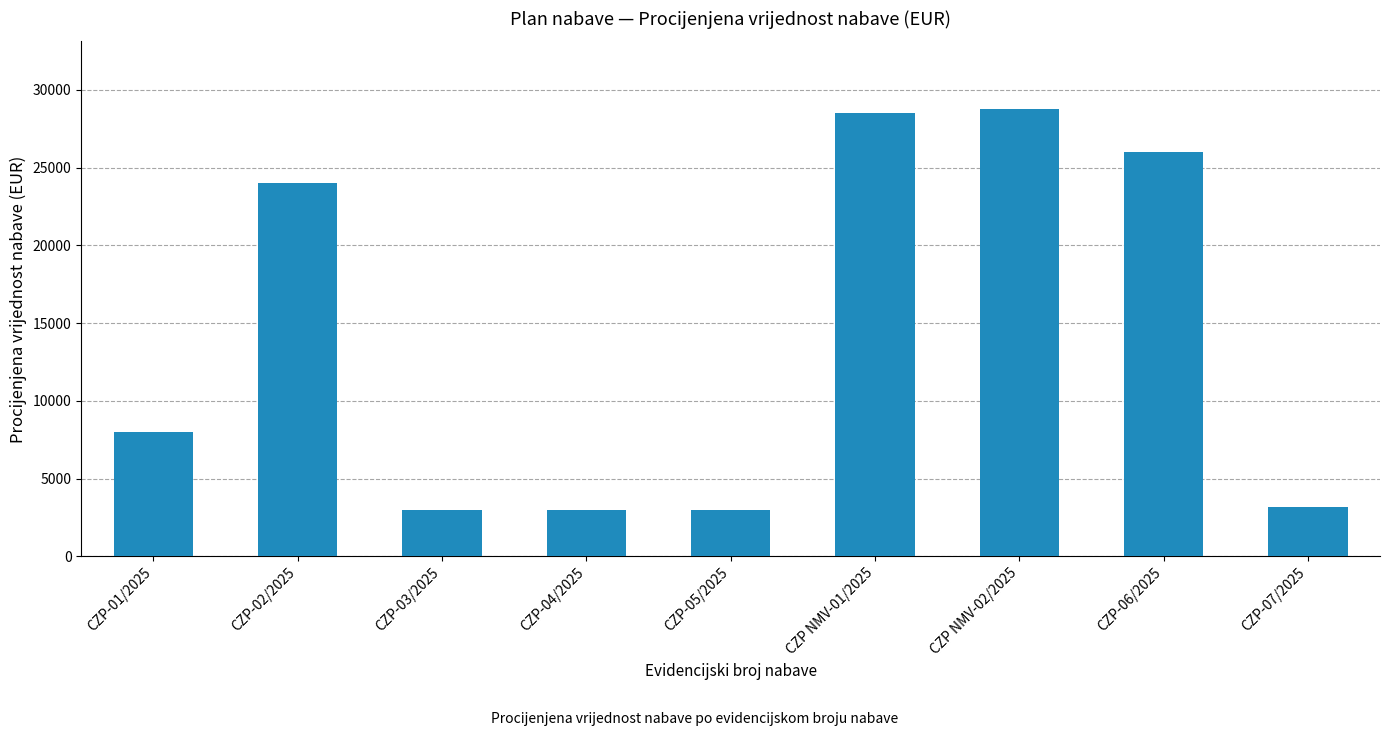

What is the difference between the second highest and minimum values?

25488